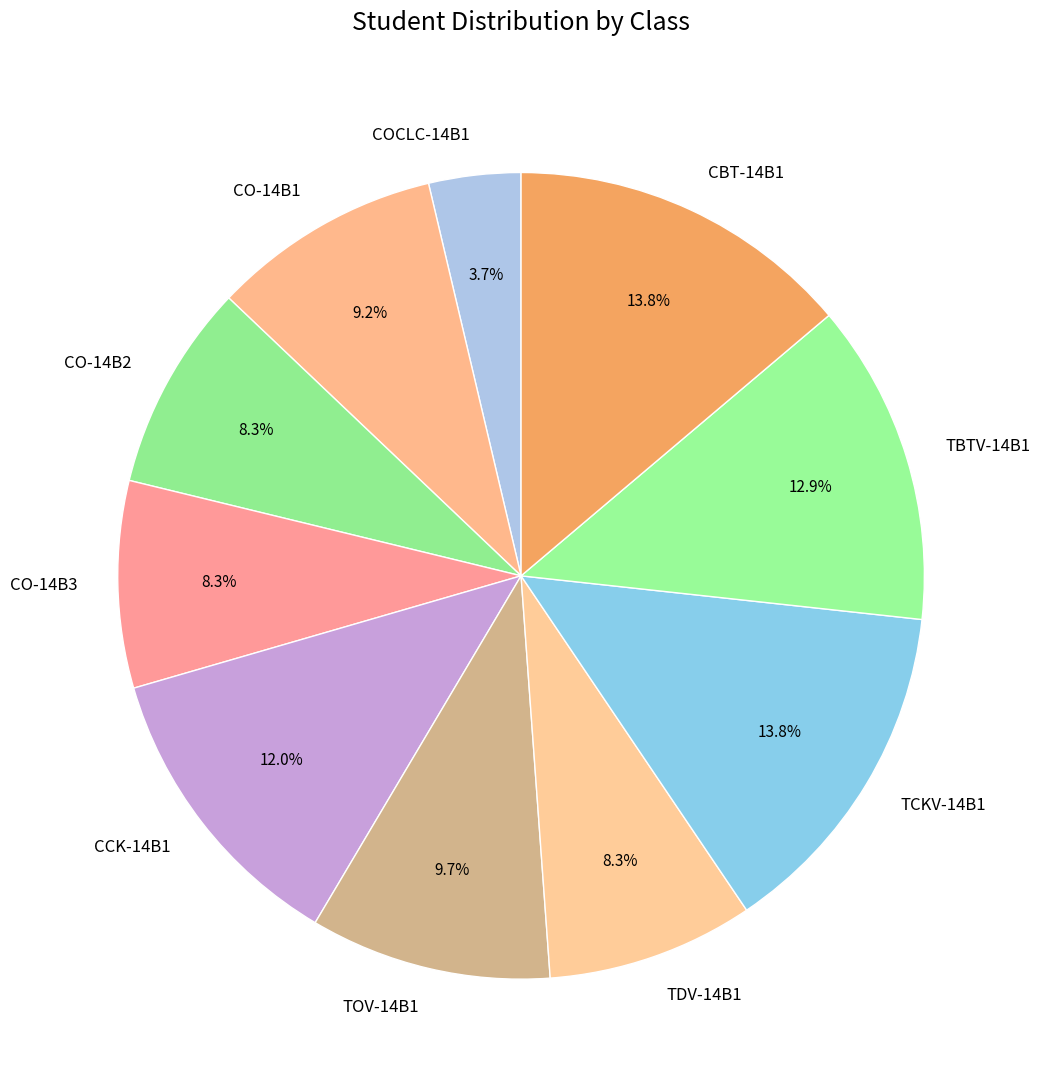

To the nearest percent, what is the difference between the largest and smallest slice percentages?

10%